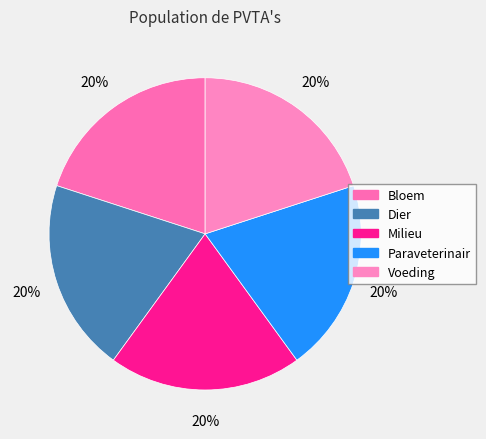

The Milieu slice represents 34% of the pie. True or false?

False